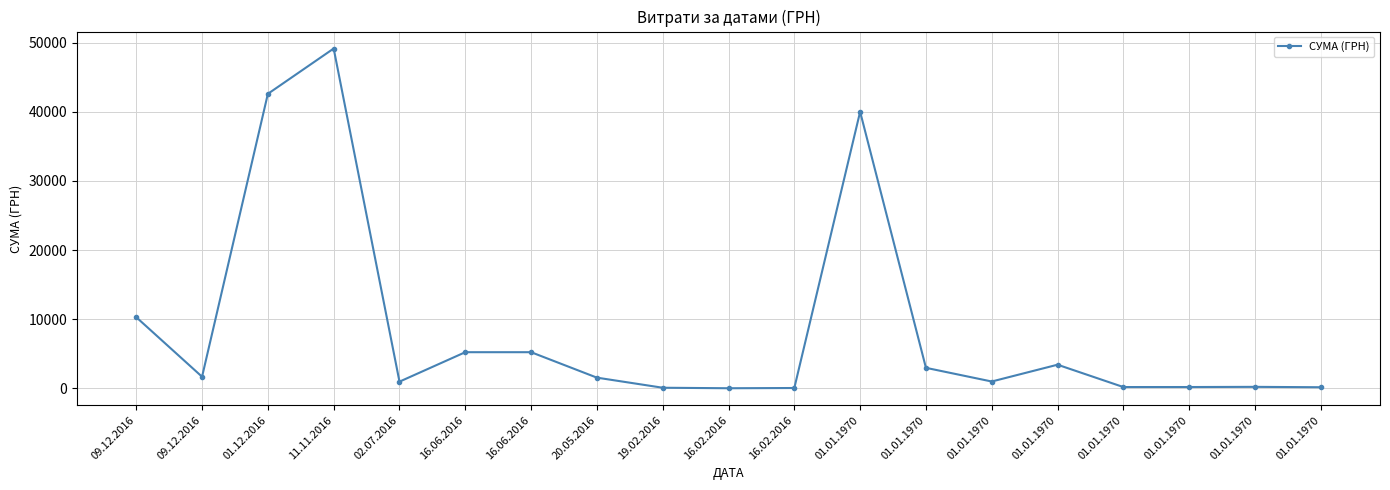

Does the chart have visible grid lines?

Yes